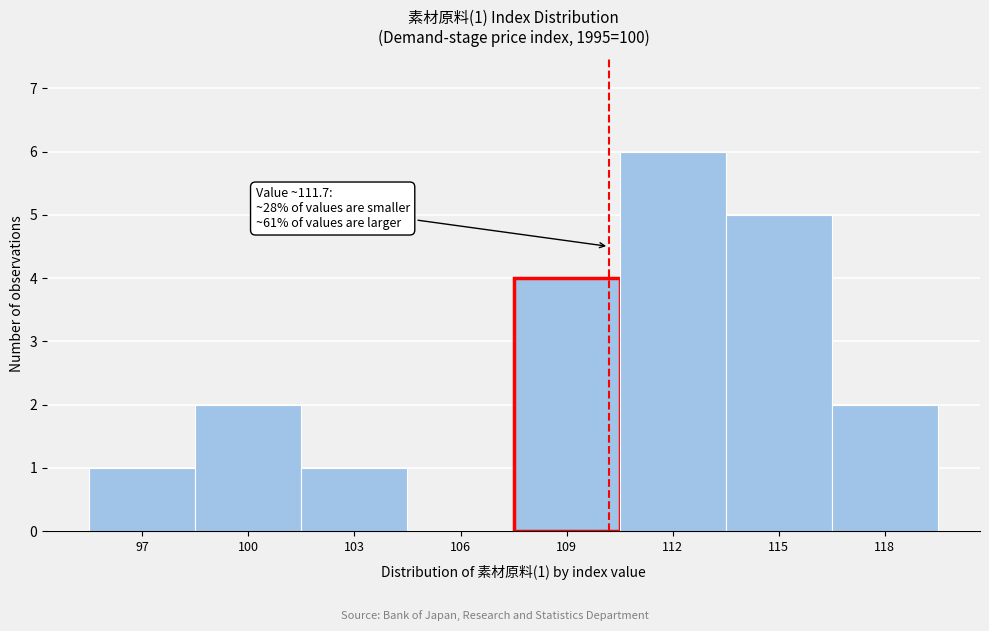

Reading left to right, what are all the values shown in this chart?

97=1	100=2	103=1	106=0	109=4	112=6	115=5	118=2